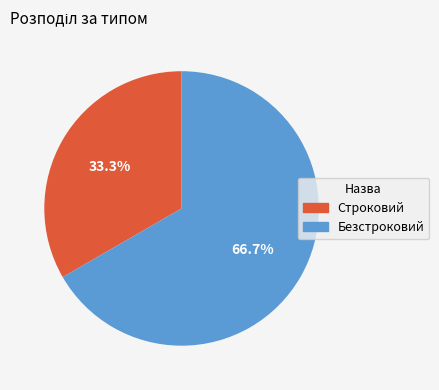

Which category has the smallest portion of the pie?

Строковий